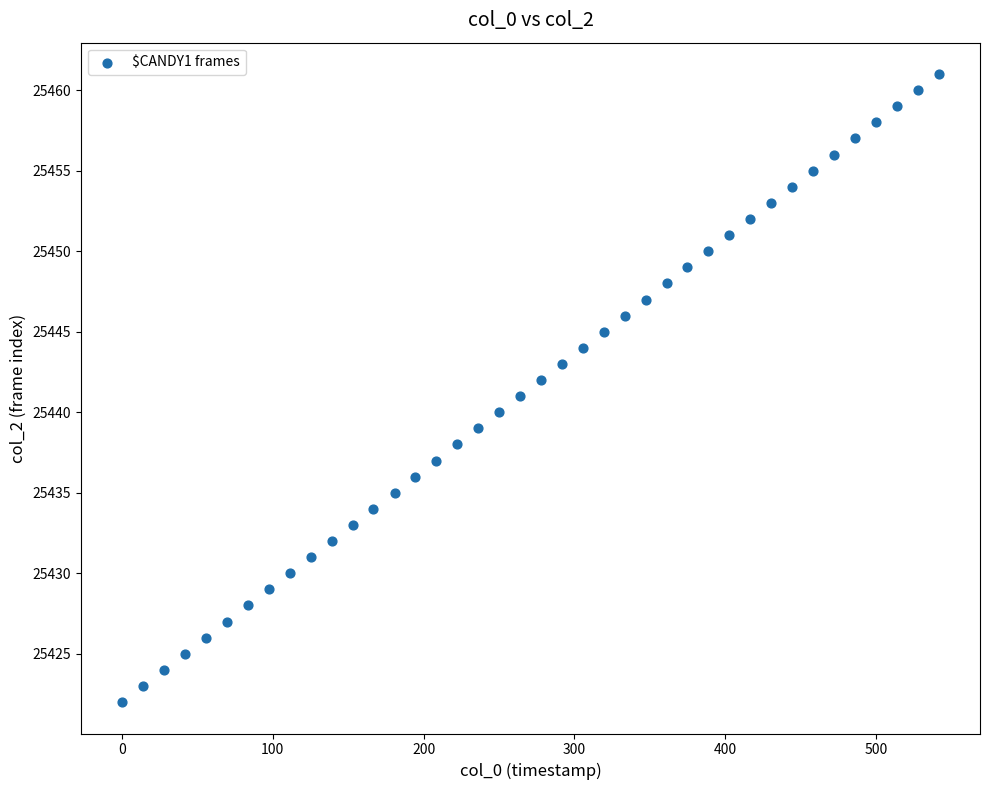

What is the range of Y values (max minus min)?

39